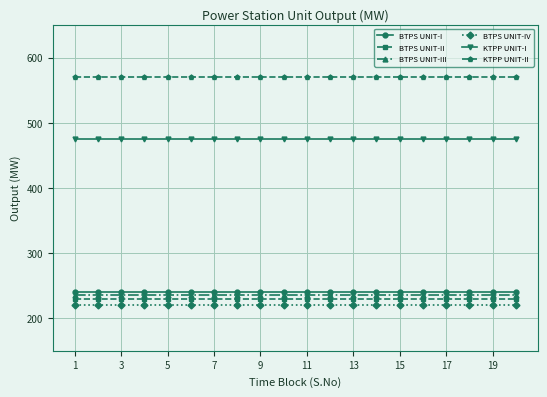

What are all the series names shown in the legend?

BTPS UNIT-I, BTPS UNIT-II, BTPS UNIT-III, BTPS UNIT-IV, KTPP UNIT-I, KTPP UNIT-II